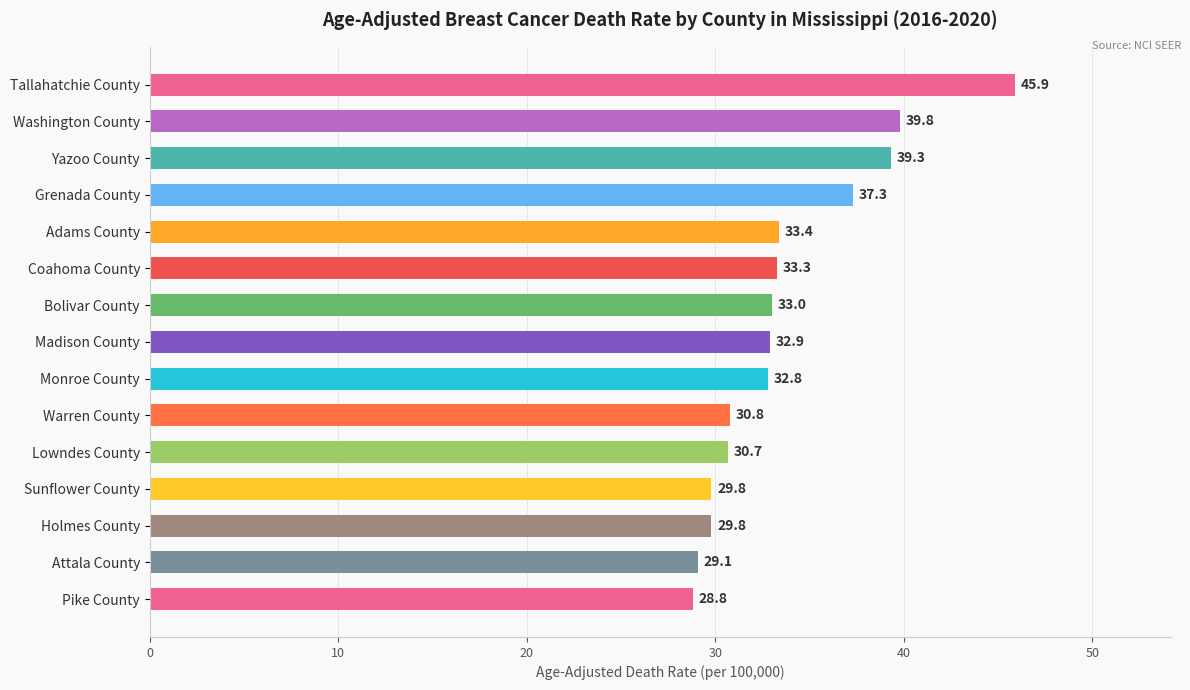

What is the value of the 11th bar from the top?

30.7